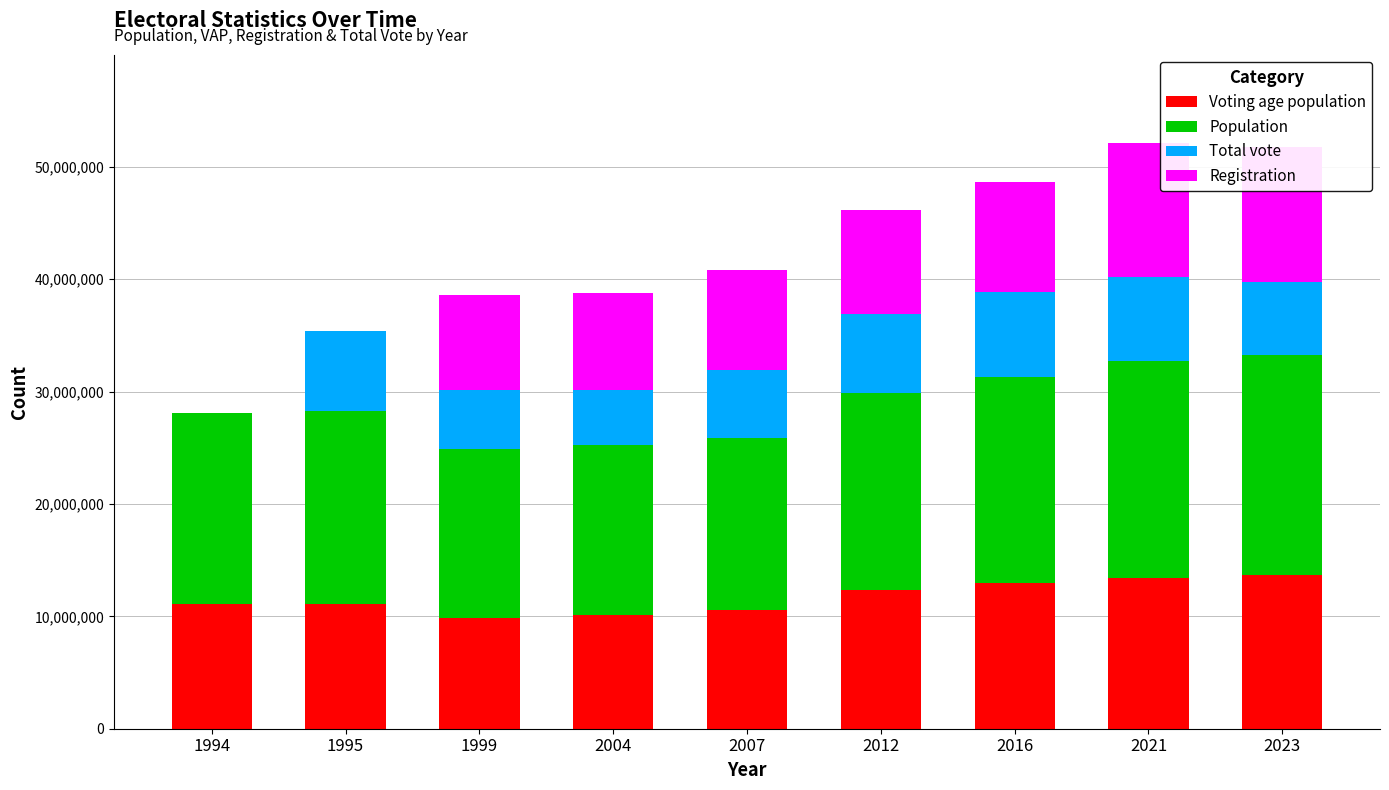

What is the average value of the Registration series?

7670549